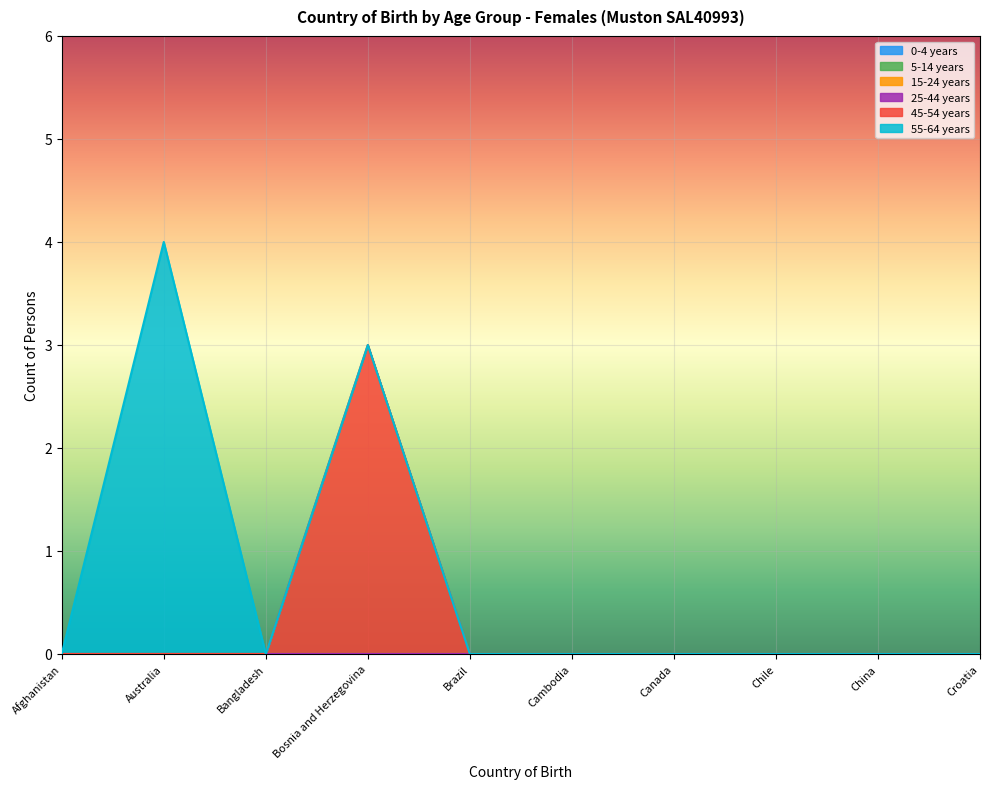

Reading left to right, what are all the values shown in this chart?

0-4 years: Afghanistan=0	Australia=0	Bangladesh=0	Bosnia and Herzegovina=0	Brazil=0	Cambodia=0	Canada=0	Chile=0	China=0	Croatia=0
5-14 years: Afghanistan=0	Australia=0	Bangladesh=0	Bosnia and Herzegovina=0	Brazil=0	Cambodia=0	Canada=0	Chile=0	China=0	Croatia=0
15-24 years: Afghanistan=0	Australia=0	Bangladesh=0	Bosnia and Herzegovina=0	Brazil=0	Cambodia=0	Canada=0	Chile=0	China=0	Croatia=0
25-44 years: Afghanistan=0	Australia=0	Bangladesh=0	Bosnia and Herzegovina=0	Brazil=0	Cambodia=0	Canada=0	Chile=0	China=0	Croatia=0
45-54 years: Afghanistan=0	Australia=0	Bangladesh=0	Bosnia and Herzegovina=3	Brazil=0	Cambodia=0	Canada=0	Chile=0	China=0	Croatia=0
55-64 years: Afghanistan=0	Australia=4	Bangladesh=0	Bosnia and Herzegovina=0	Brazil=0	Cambodia=0	Canada=0	Chile=0	China=0	Croatia=0